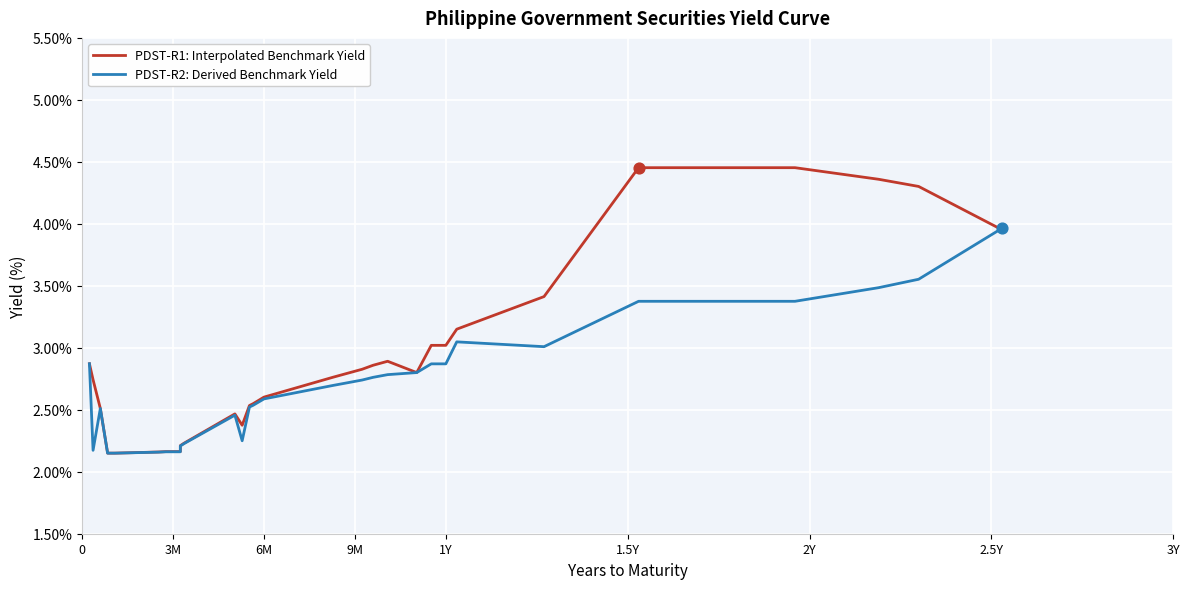

At how many categories does at least one series exceed 2?

40